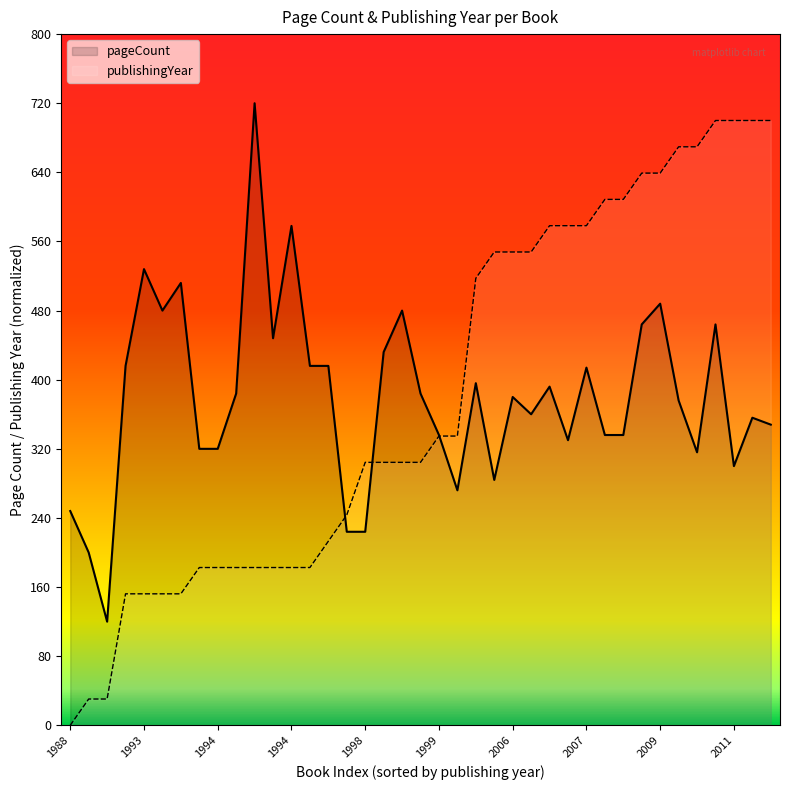

How many points are higher than both their immediate neighbors (excluding endpoints)?

12